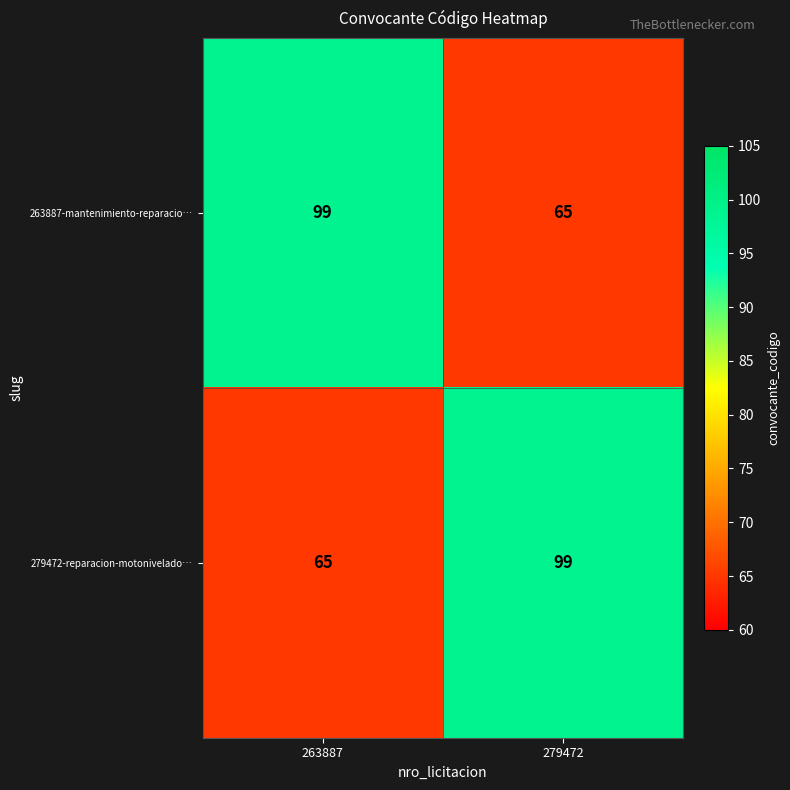

Reading left to right, transcribe all the data shown in this chart.

263887-mantenimiento-reparacio…: 263887=99	279472=65
279472-reparacion-motonivelado…: 263887=65	279472=99